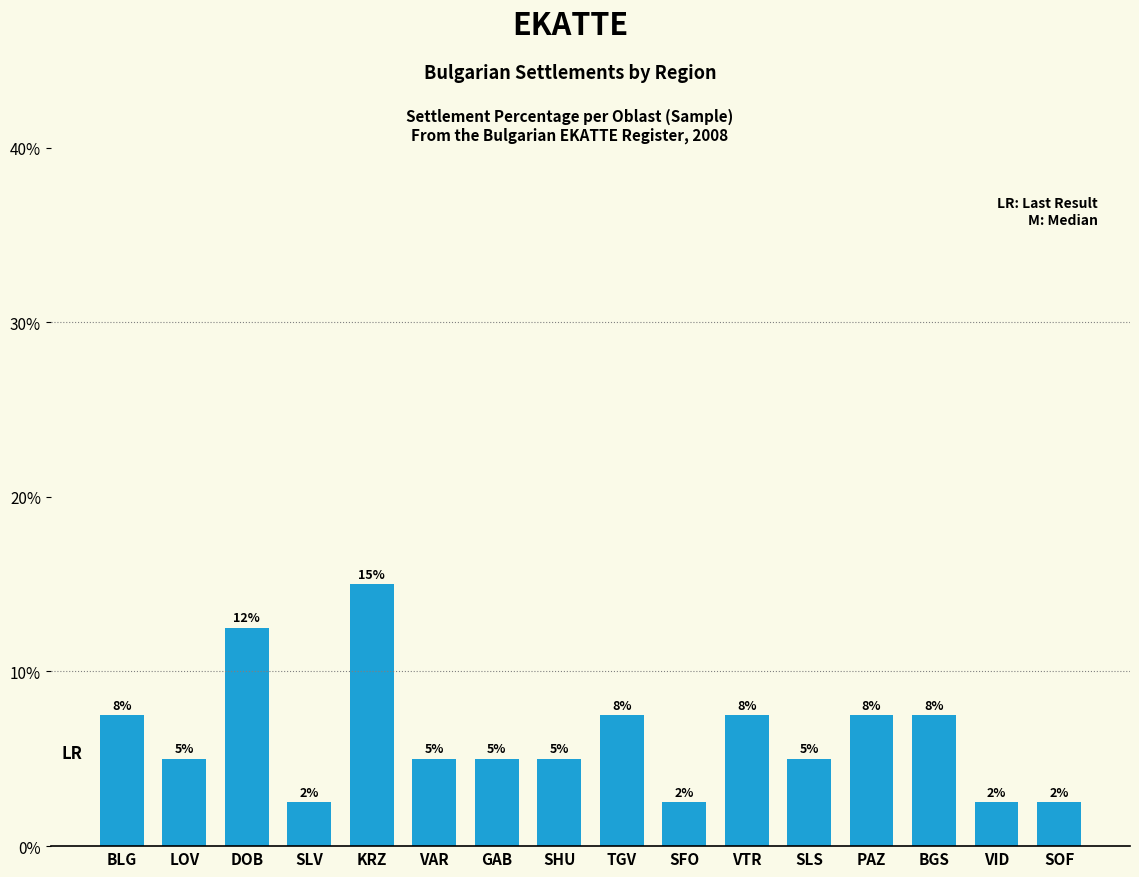

What is the value of the 11th bar from the left?

0.1